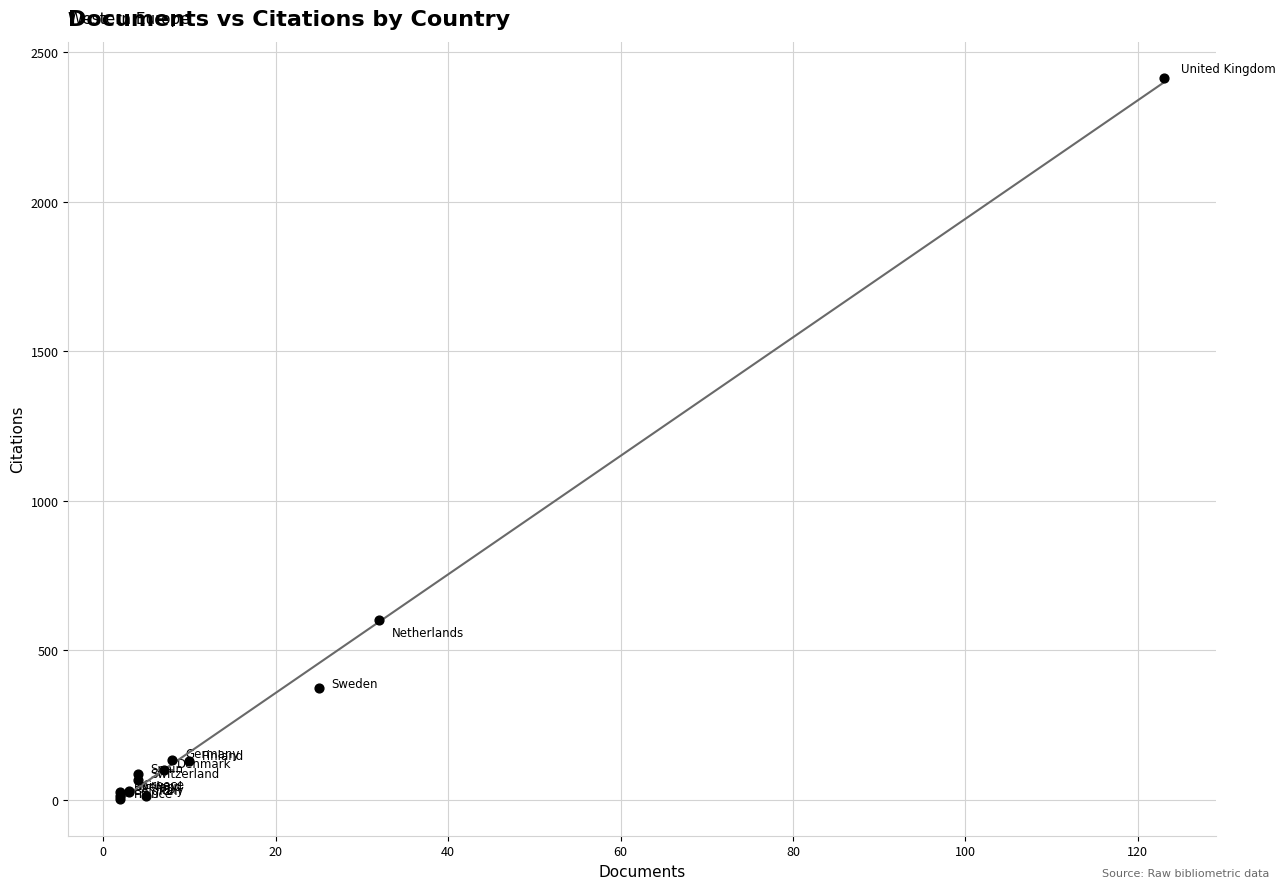

What Y value in the scatter plot is closest to 1208?

601